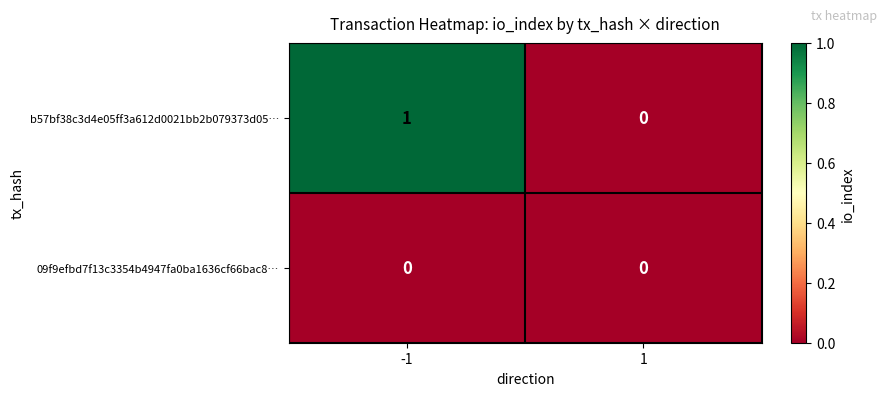

What is the total value across all series at -1?

1